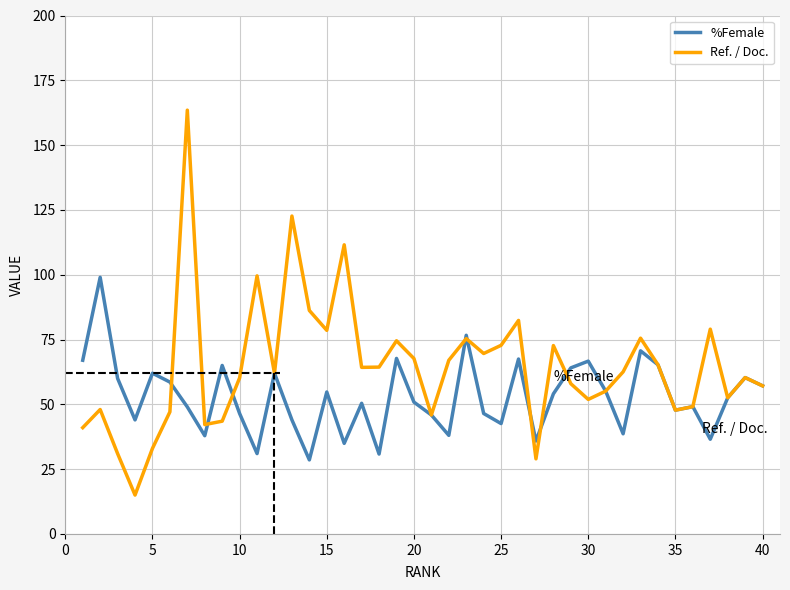

What are all the series names shown in the legend?

%Female, Ref. / Doc.